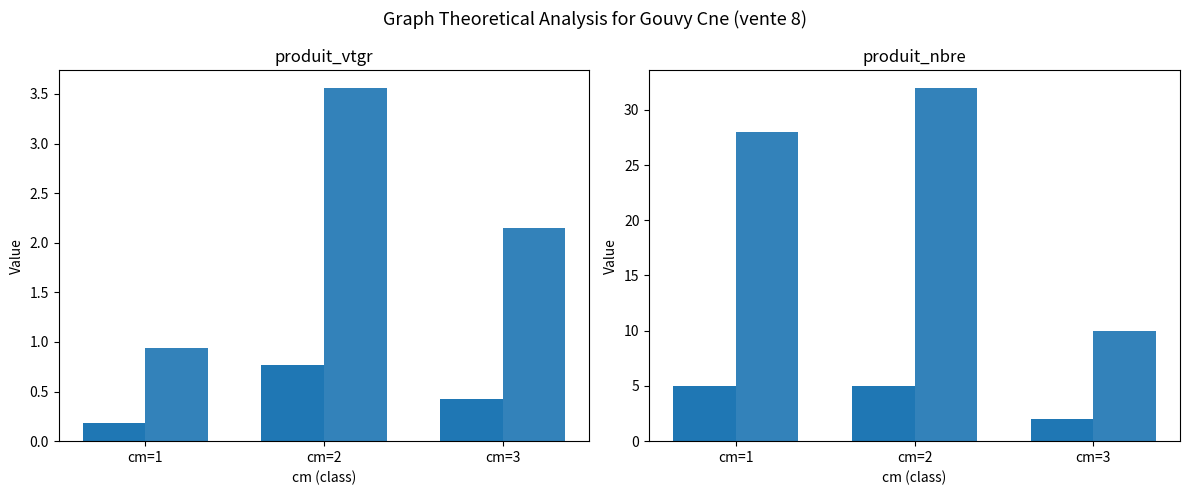

How many data points does each series have?

3